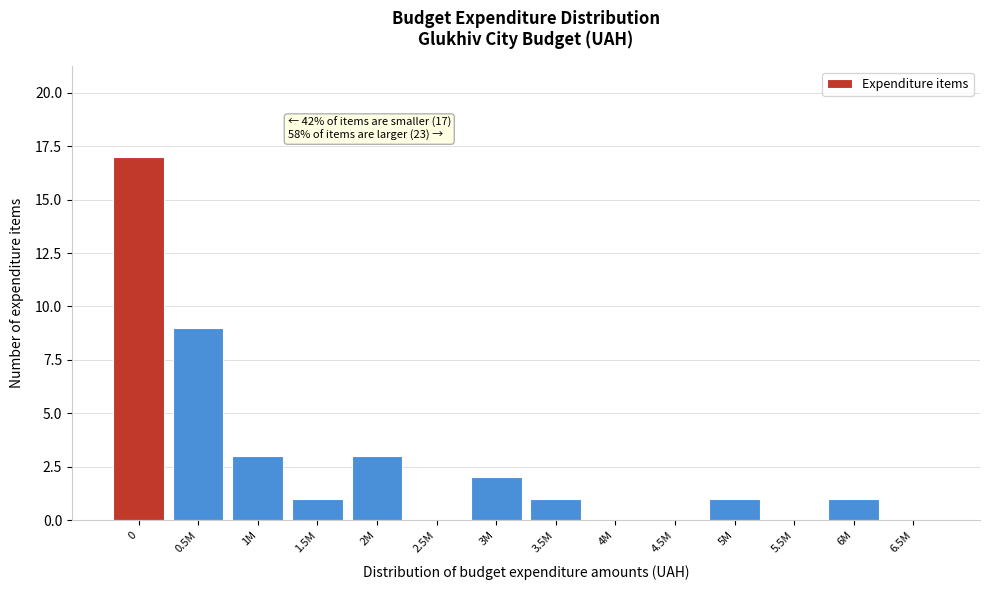

Reading left to right, what are all the values shown in this chart?

0=17	0.5M=9	1M=3	1.5M=1	2M=3	2.5M=0	3M=2	3.5M=1	4M=0	4.5M=0	5M=1	5.5M=0	6M=1	6.5M=0